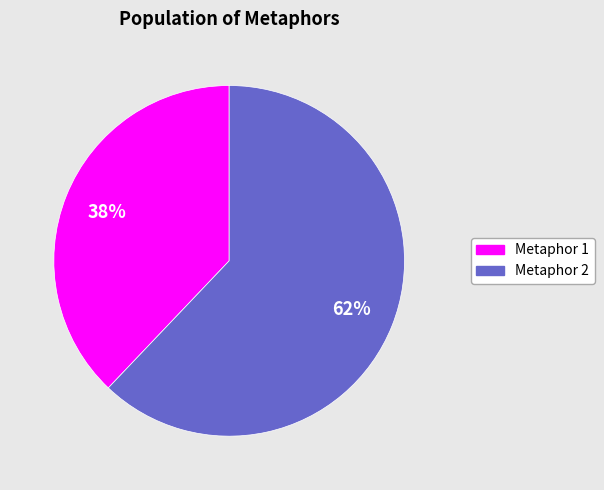

Is there any slice that represents more than half of the pie?

Yes